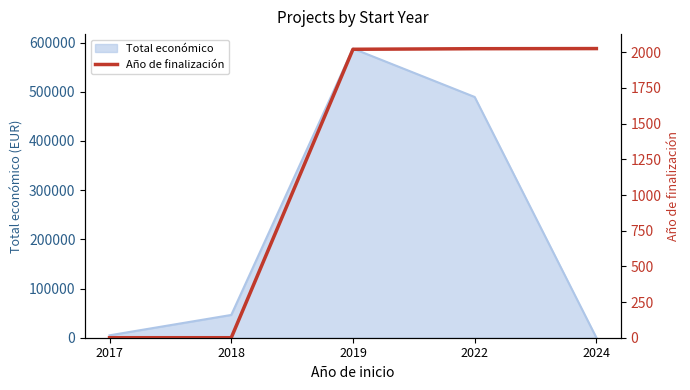

Does the chart have visible grid lines?

No